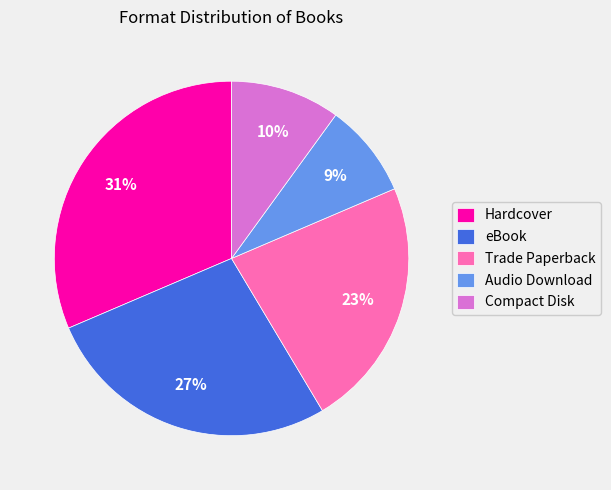

To the nearest percent, what is the average slice percentage?

20%